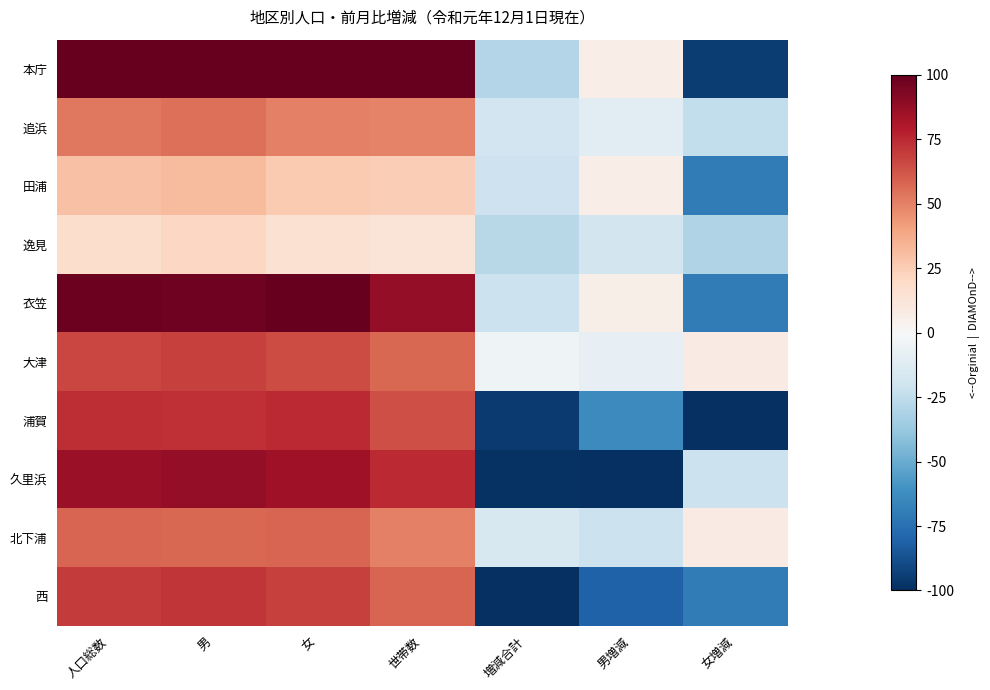

Reading left to right, what are all the values shown in this chart?

本庁: 人口総数=100.0	男=100.0	女=100.0	世帯数=100.0	増減合計=-29.6	男増減=6.7	女増減=-94.6
追浜: 人口総数=52.8	男=55.2	女=50.5	世帯数=49.8	増減合計=-19.4	男増減=-11.2	女増減=-24.3
田浦: 人口総数=29.0	男=31.6	女=26.4	世帯数=24.7	増減合計=-20.4	男増減=6.7	女増減=-70.3
逸見: 人口総数=17.9	男=21.0	女=14.9	世帯数=12.8	増減合計=-27.6	男増減=-18.0	女増減=-29.7
衣笠: 人口総数=98.1	男=96.9	女=99.3	世帯数=87.8	増減合計=-21.4	男増減=5.6	女増減=-70.3
大津: 人口総数=66.7	男=68.4	女=64.9	世帯数=57.3	増減合計=-4.1	男増減=-7.9	女増減=8.1
浦賀: 人口総数=73.8	男=73.0	女=74.6	世帯数=64.4	増減合計=-95.9	男増減=-64.0	女増減=-100.0
久里浜: 人口総数=86.1	男=87.8	女=84.4	世帯数=75.0	増減合計=-99.0	男増減=-100.0	女増減=-21.6
北下浦: 人口総数=57.8	男=57.2	女=58.5	世帯数=50.3	増減合計=-16.3	男増減=-21.3	女増減=8.1
西: 人口総数=69.8	男=71.3	女=68.4	世帯数=58.5	増減合計=-100.0	男増減=-80.9	女増減=-70.3